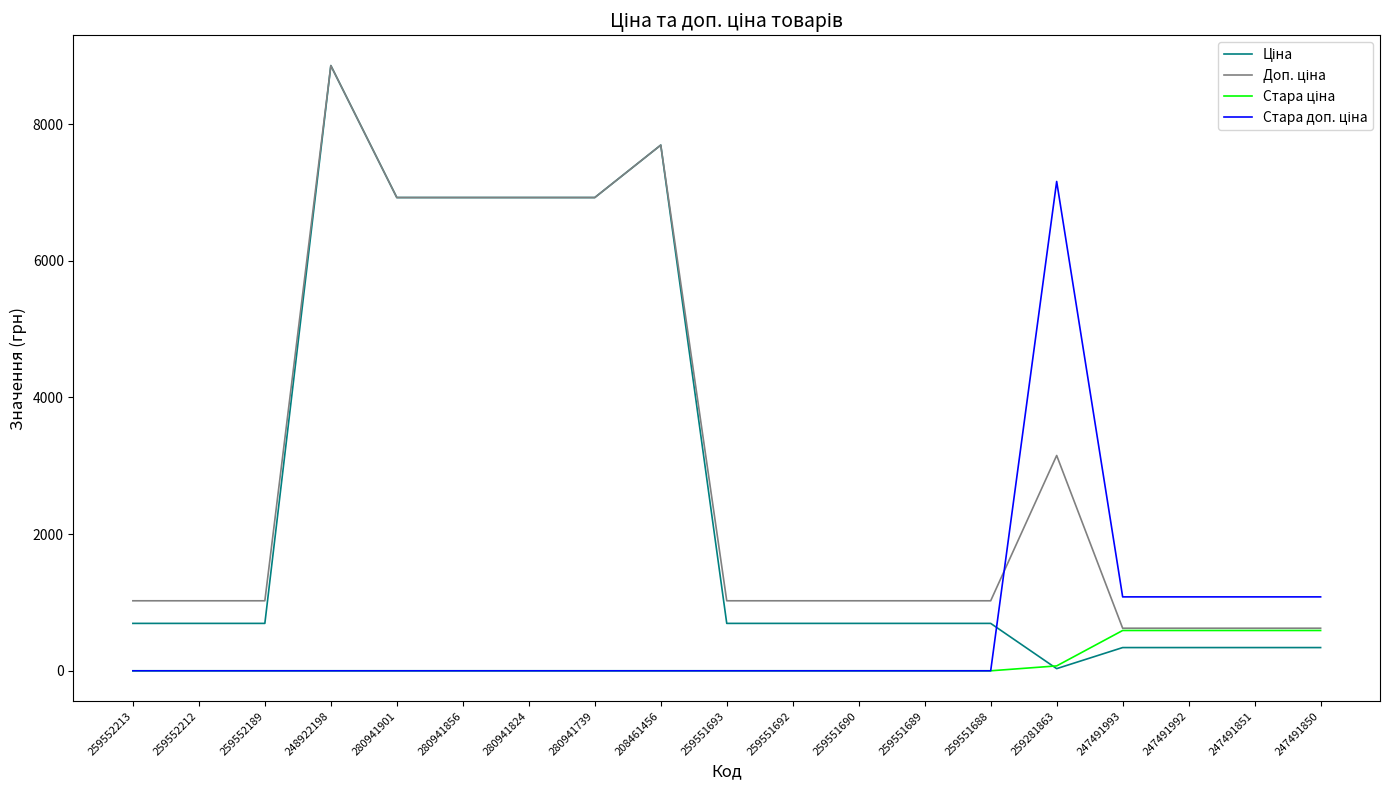

What is the maximum value shown in the chart?

8856.7